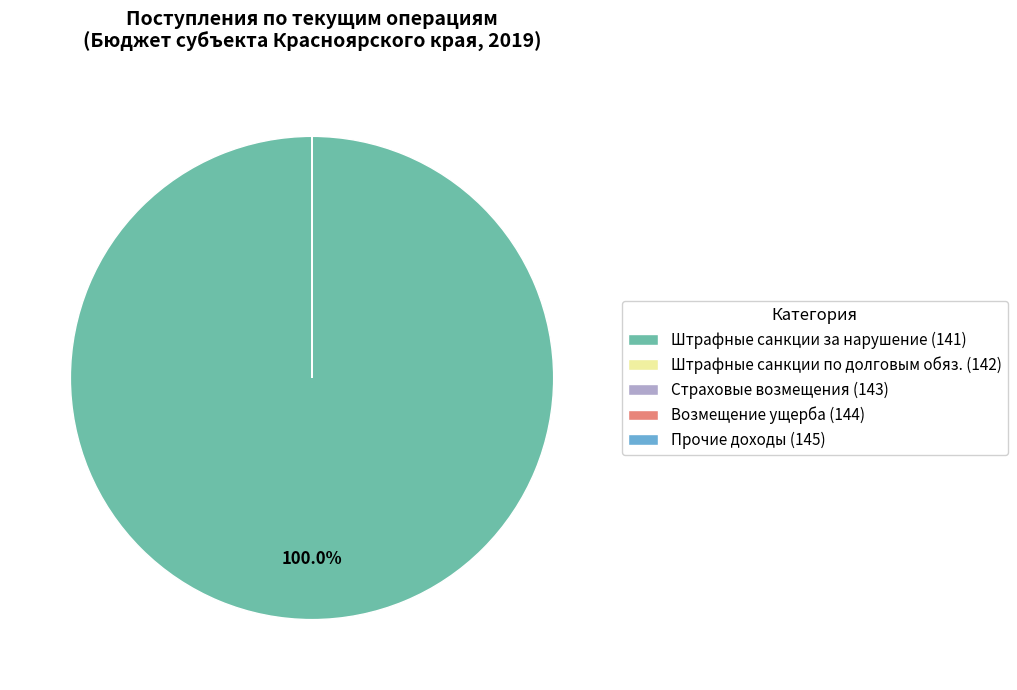

Which slice is the largest?

Штрафные санкции за нарушение (141)